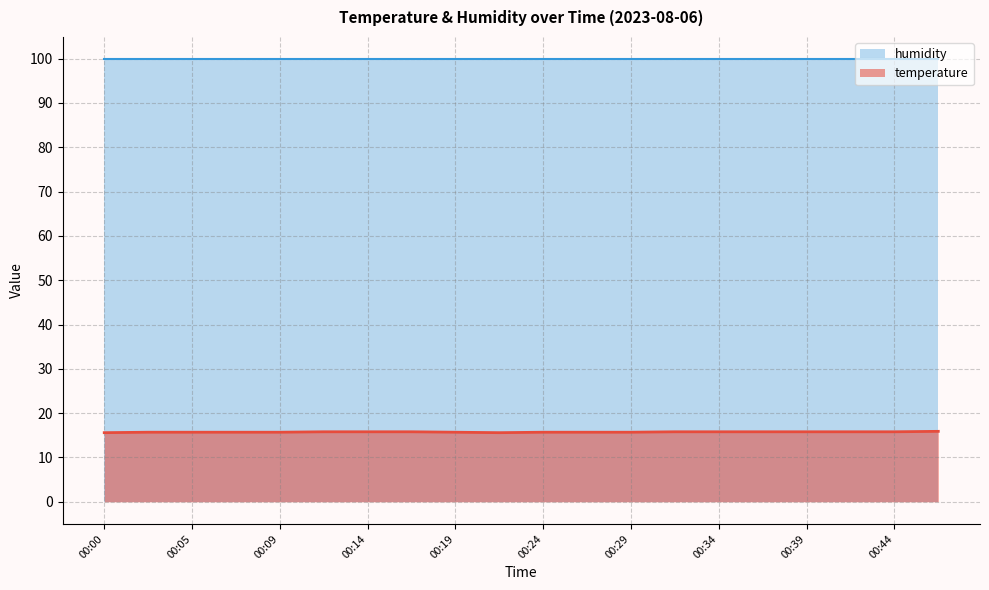

Is it true that the value at 00:17 is 15.8?

True